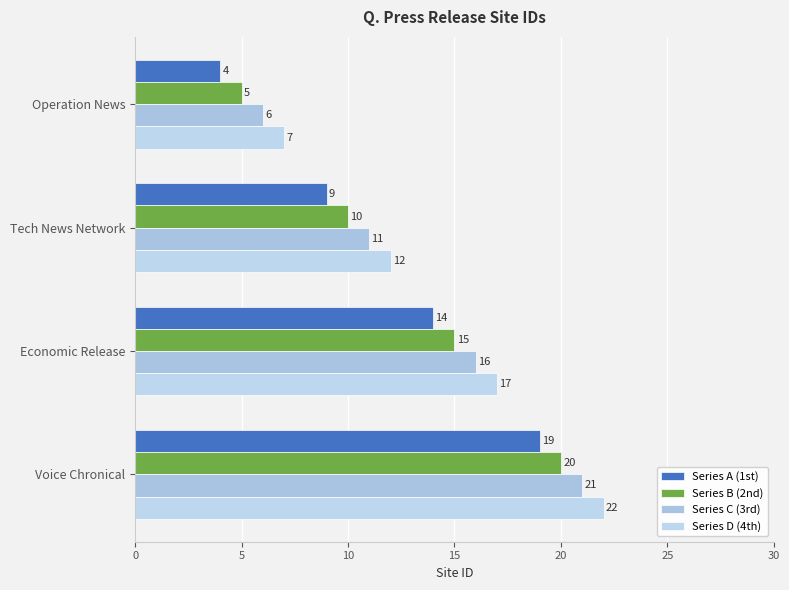

How many distinct data groups are displayed?

4